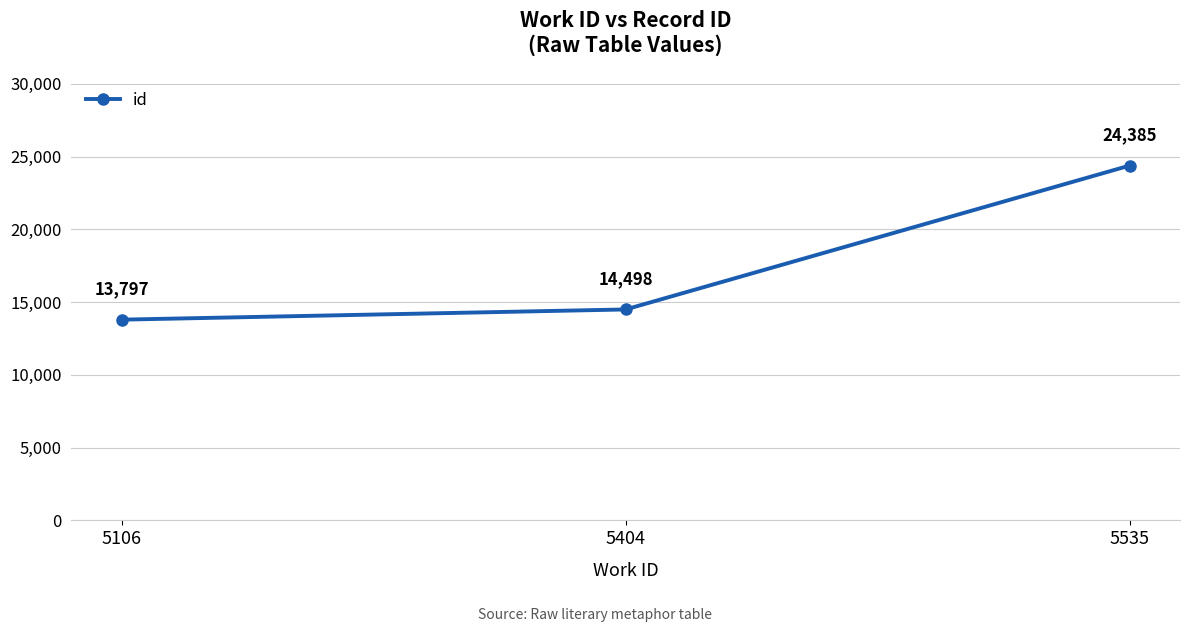

Reading left to right, what are all the values shown in this chart?

5106=13797	5404=14498	5535=24385